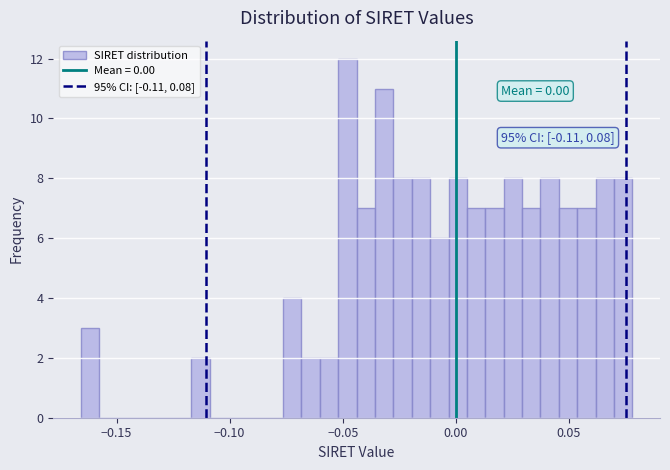

Around what value on the x-axis is the tallest bar? Give the approximate position of its centre, as read against the axis.

-0.050